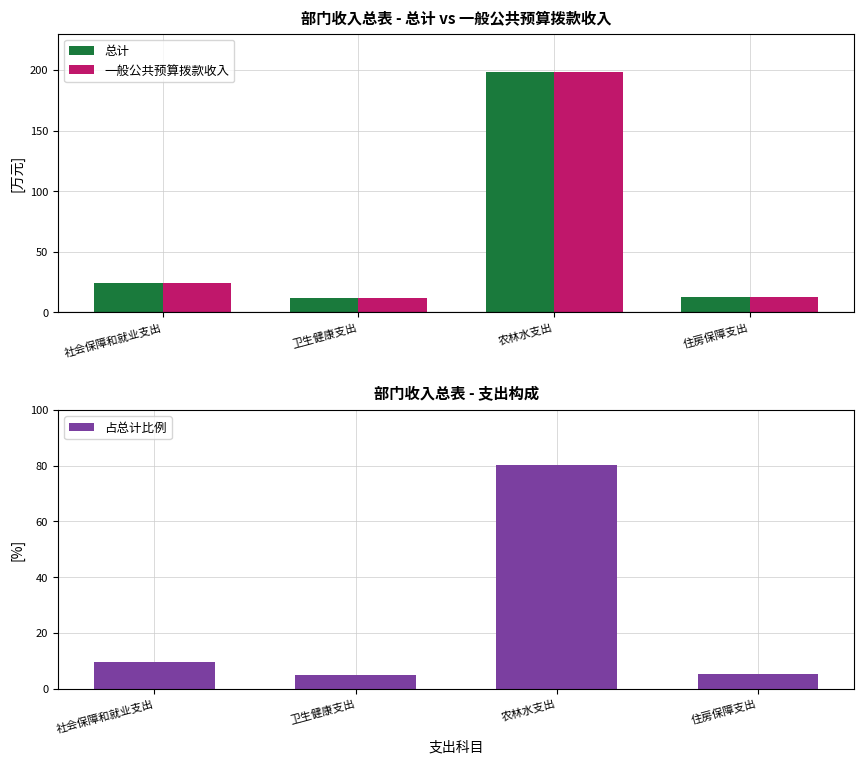

At which category is the sum across all series the highest?

农林水支出